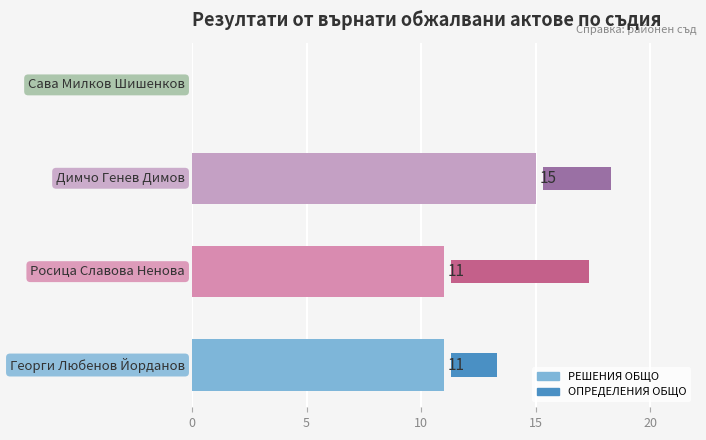

At how many categories does at least one series exceed 7?

3